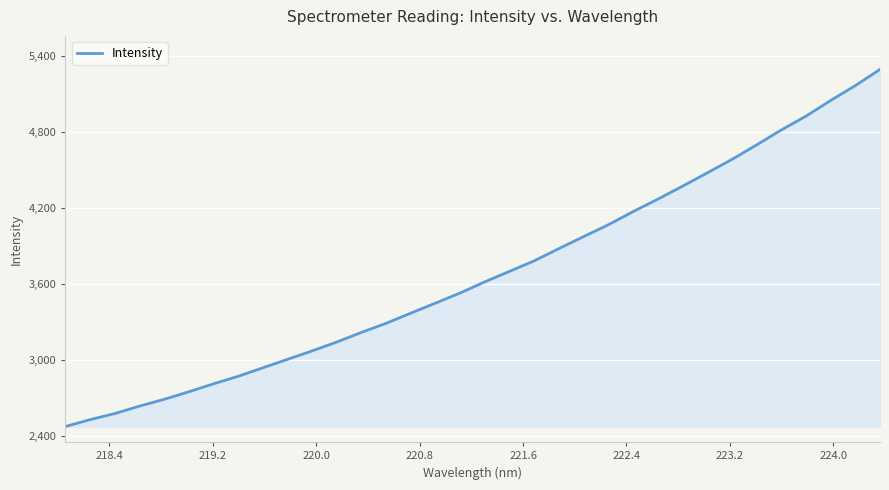

What is the difference between the maximum and minimum values?

2820.9